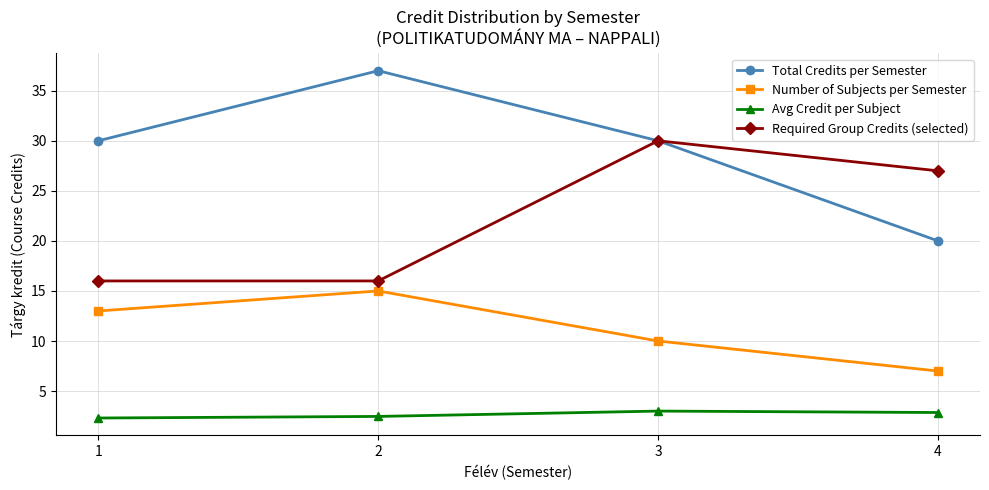

What is the maximum value shown in the chart?

37.0